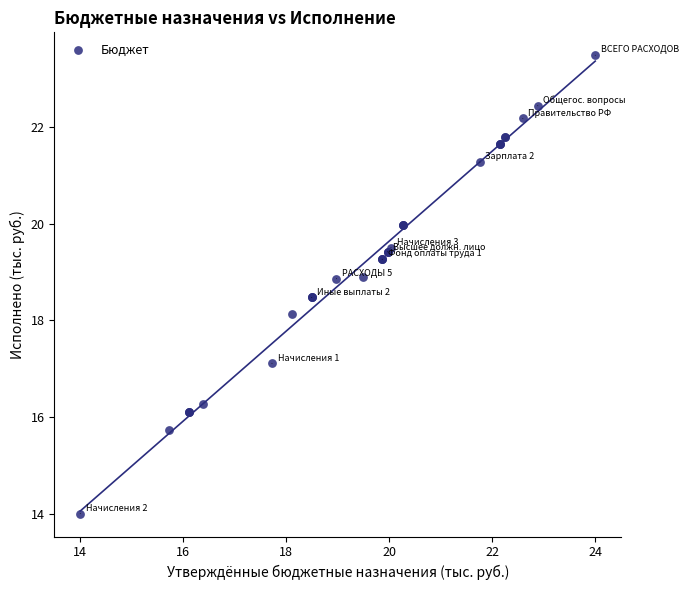

What Y value in the scatter plot is closest to 18?

18.1